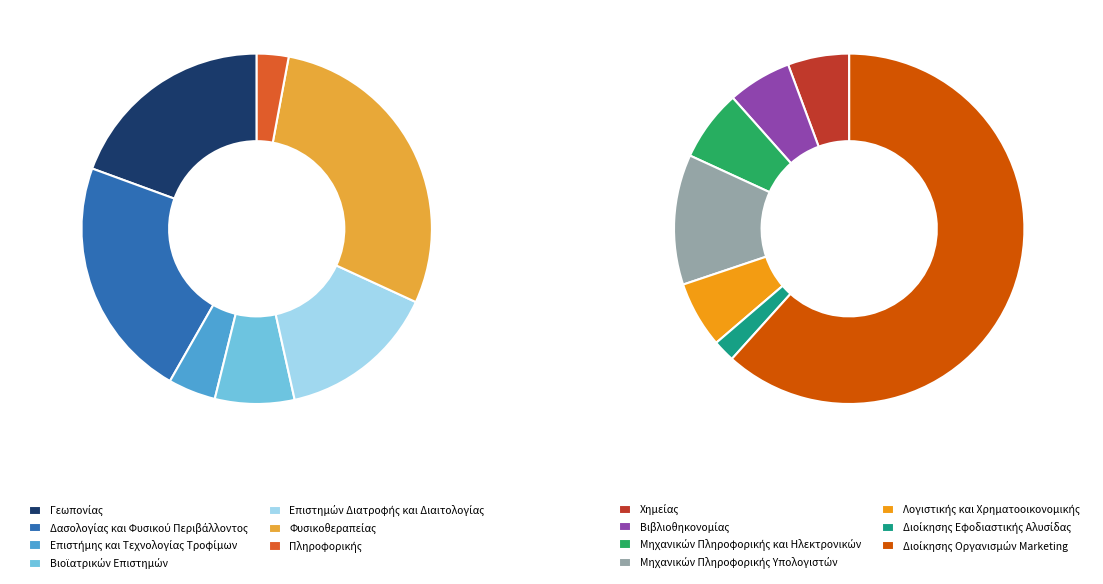

Does Δασολογίας και Φυσικού Περιβάλλοντος account for over 50% of the chart?

No